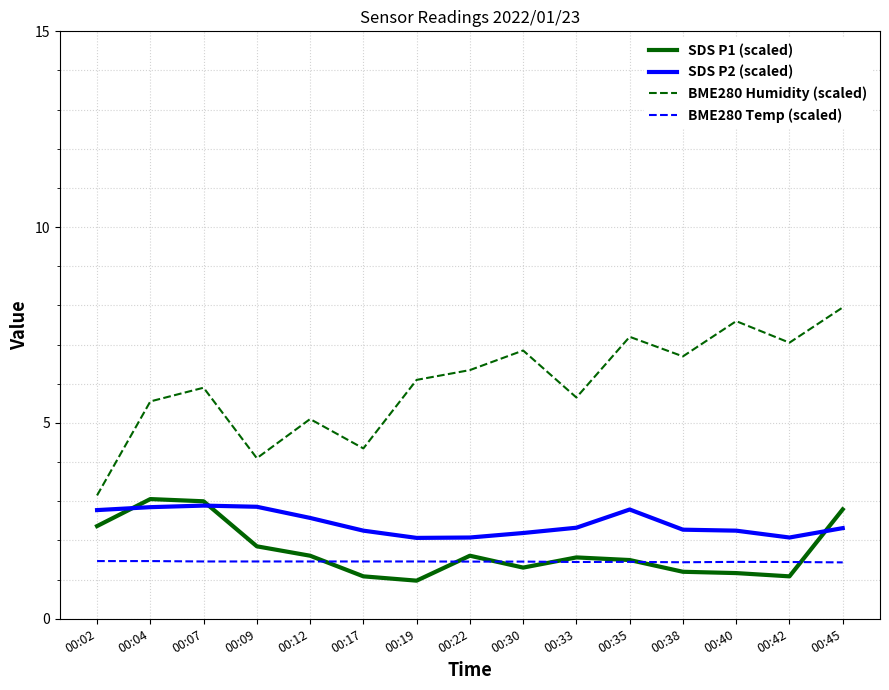

Is the value of BME280 Temp (scaled) at 00:40 greater than the value of SDS P2 (scaled) at 00:38?

No